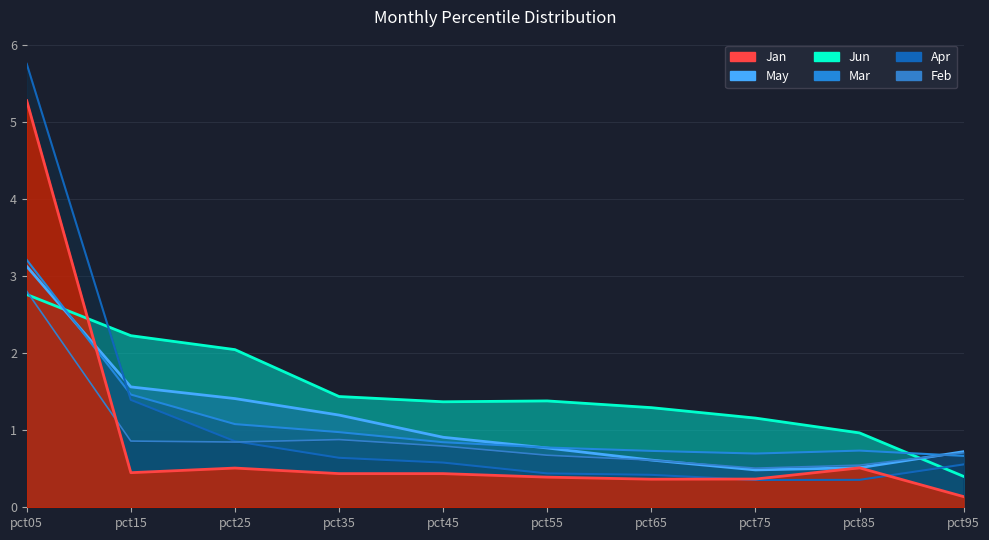

Where is Mar nearest to the value 1?

pct35